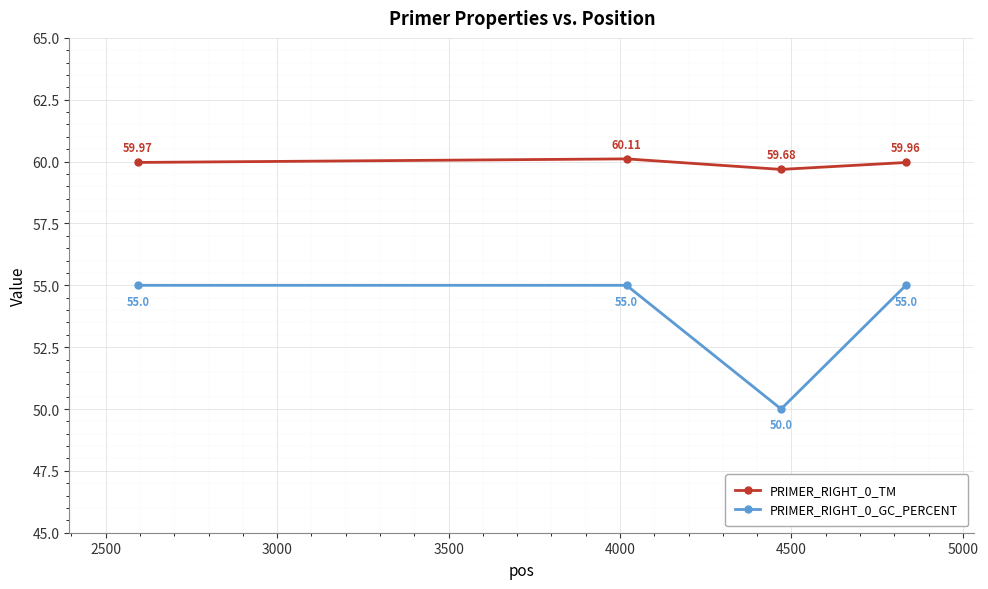

Which series has the largest range (max minus min)?

PRIMER_RIGHT_0_GC_PERCENT